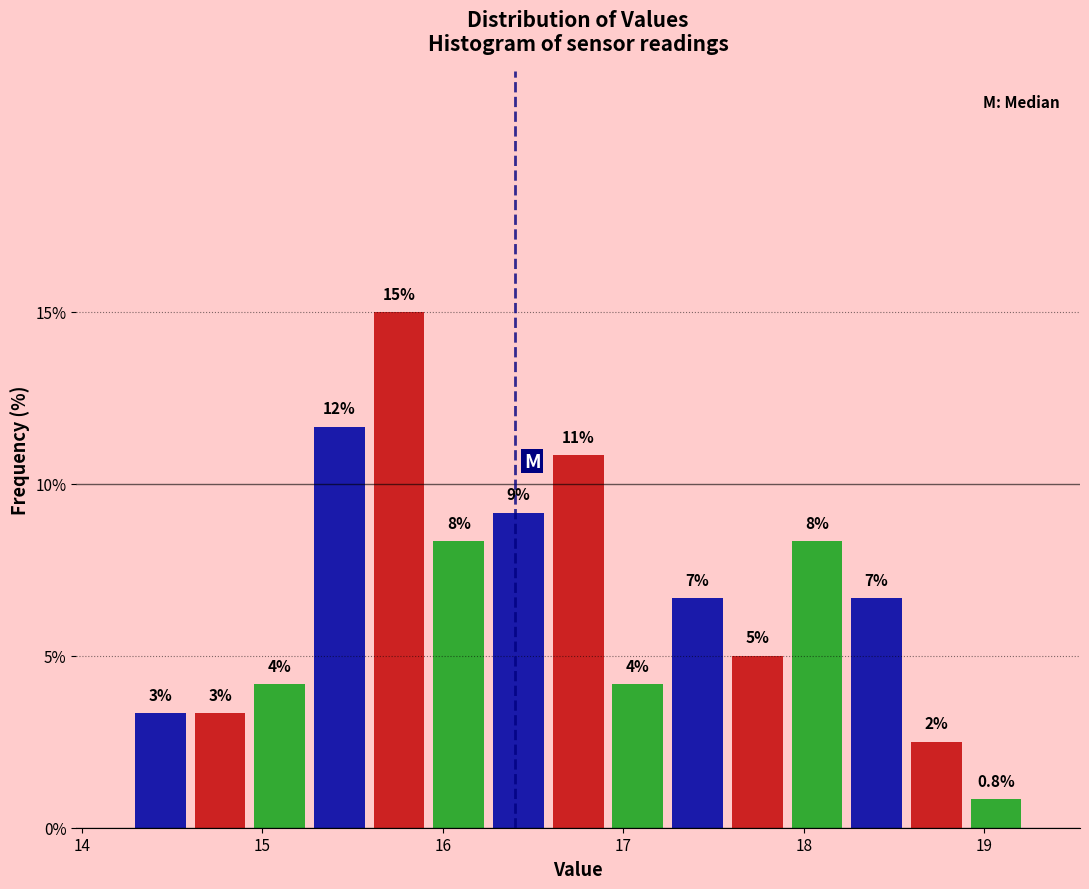

Read against the x-axis, roughly where is the centre of the tallest bar?

15.8